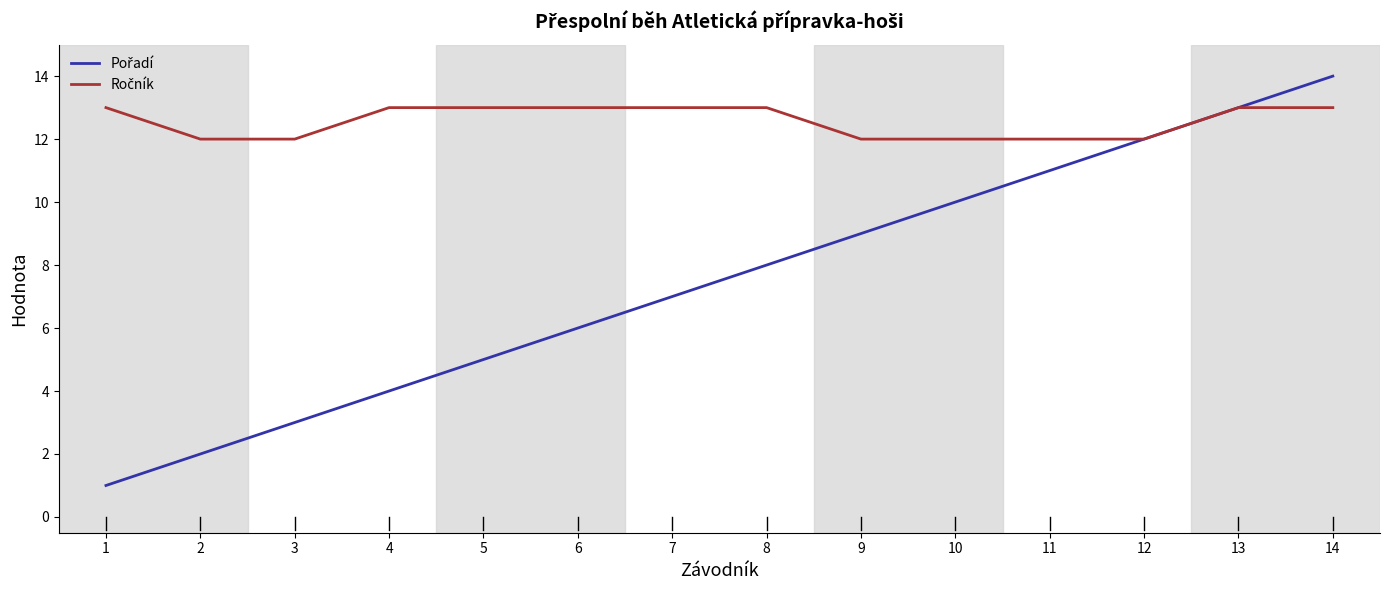

What is the greatest value displayed?

14